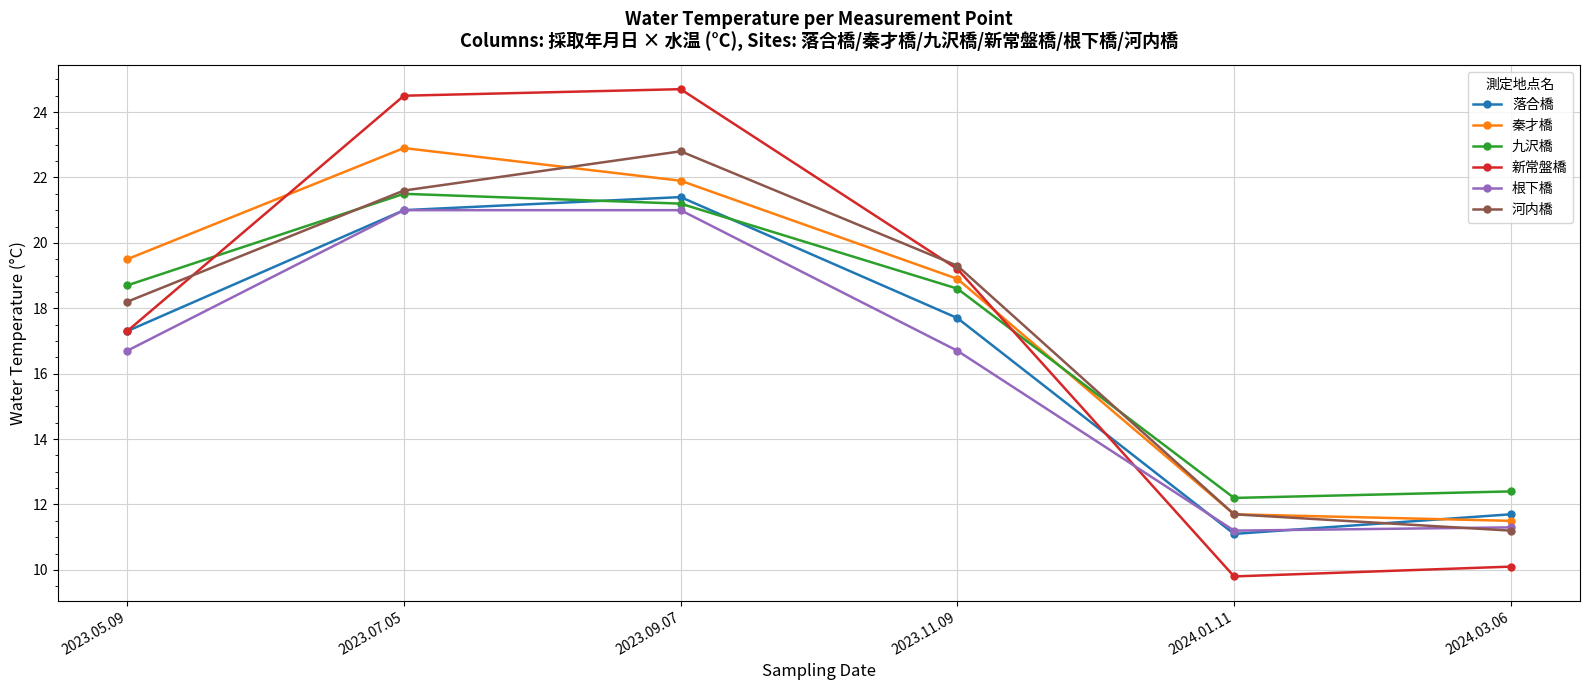

At 2023.09.07, list the series in order from largest to smallest.

新常盤橋, 河内橋, 秦才橋, 落合橋, 九沢橋, 根下橋